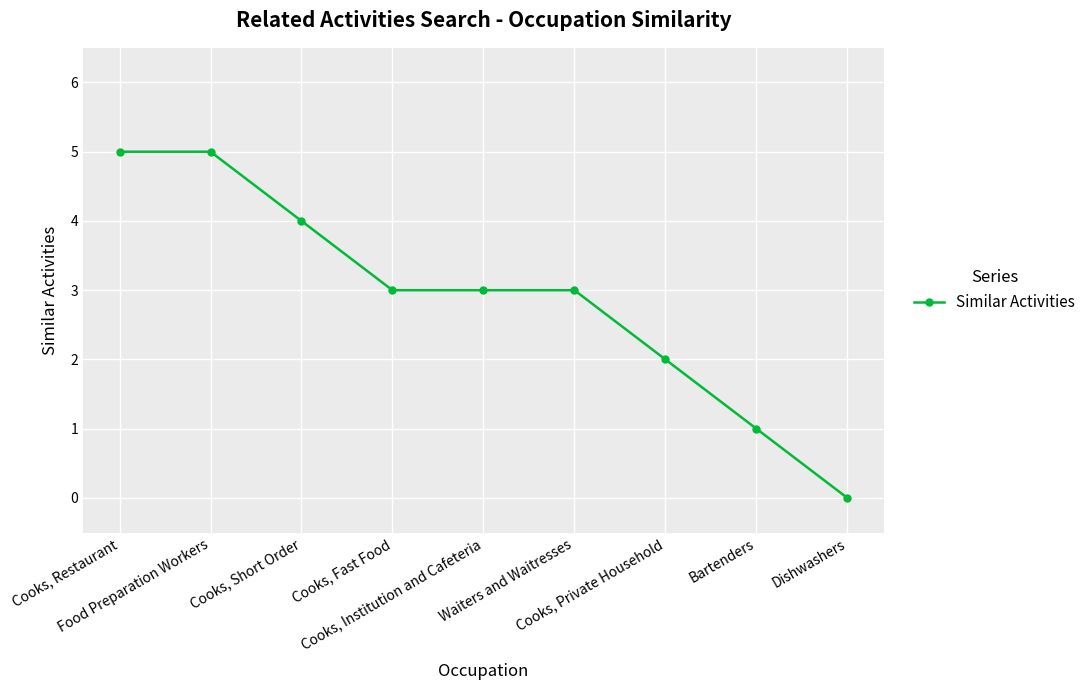

Reading left to right, what are all the values shown in this chart?

Cooks, Restaurant=5	Food Preparation Workers=5	Cooks, Short Order=4	Cooks, Fast Food=3	Cooks, Institution and Cafeteria=3	Waiters and Waitresses=3	Cooks, Private Household=2	Bartenders=1	Dishwashers=0